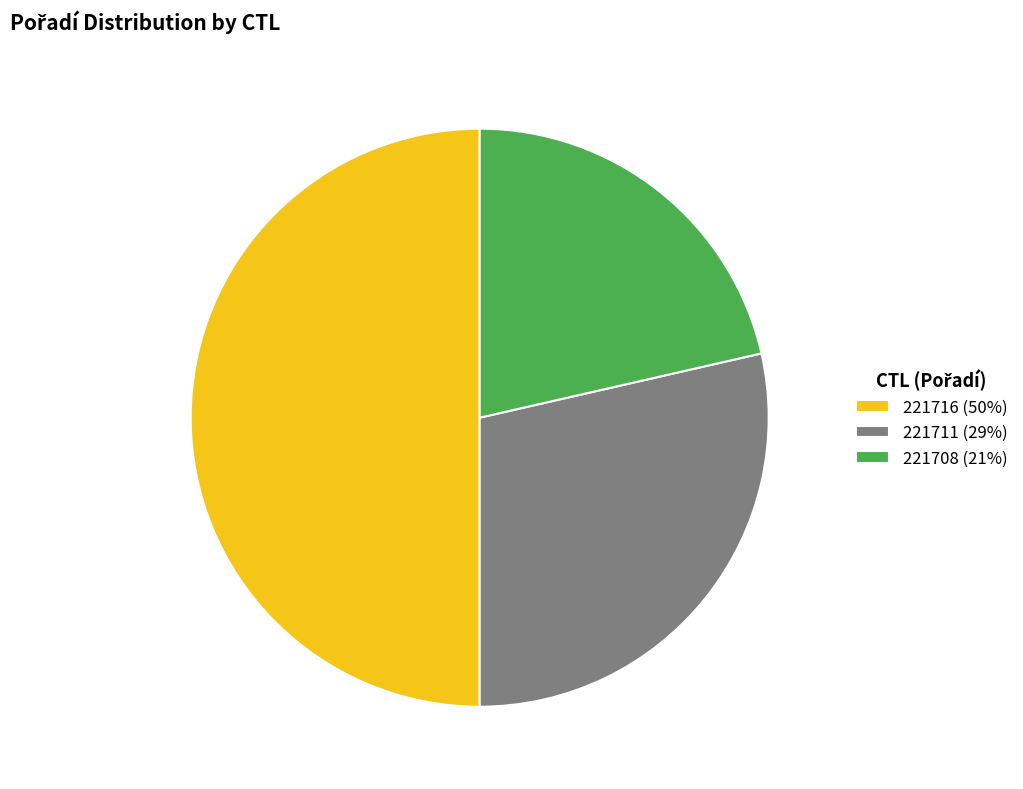

Is the sum of 221716 and 221708 greater than half?

Yes